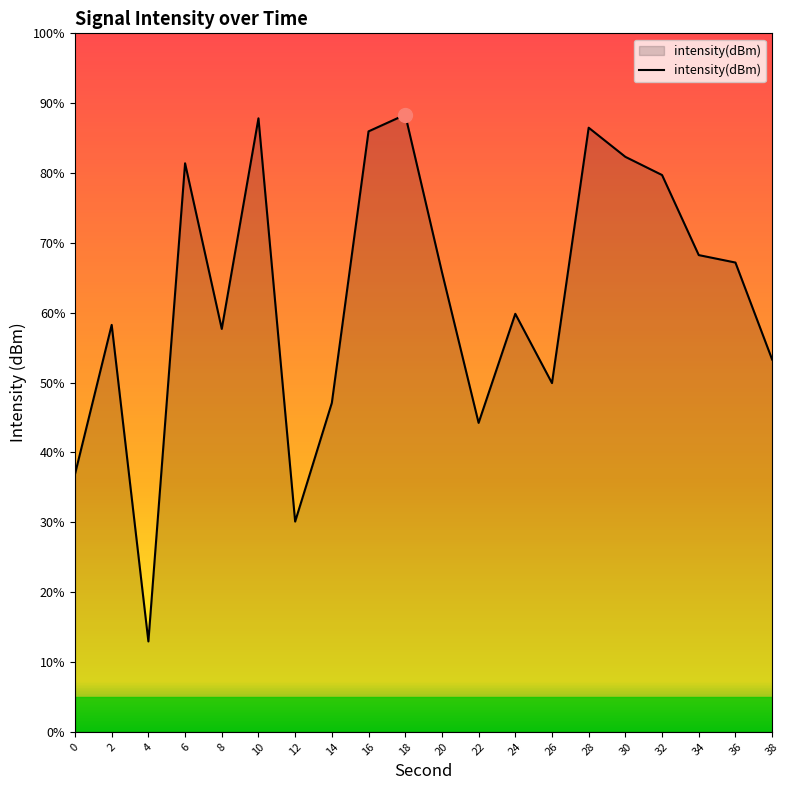

How many lines are shown in the chart?

1